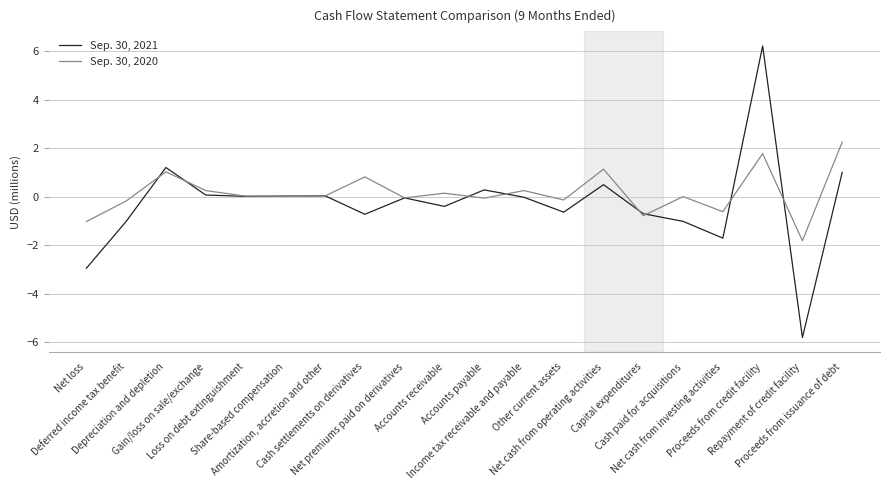

What is the greatest value displayed?

6.2